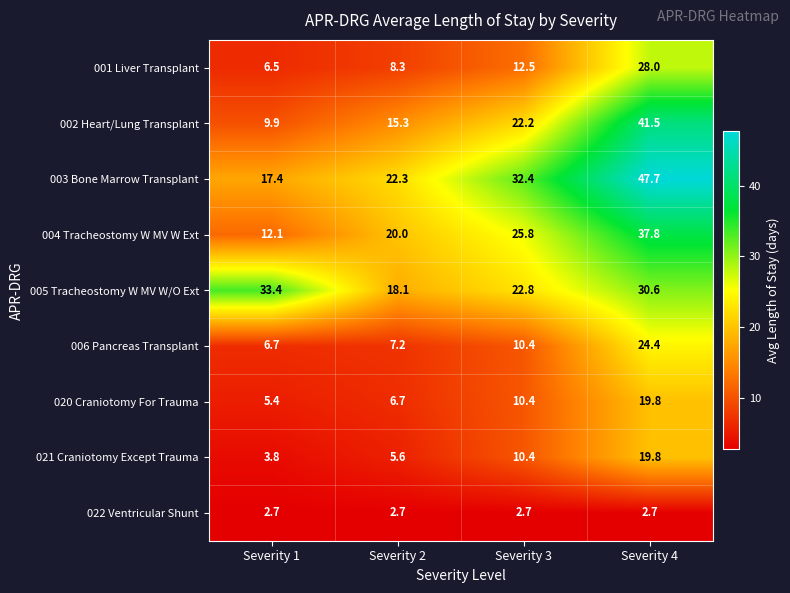

What value does the 006 Pancreas Transplant series have at Severity 2?

7.2